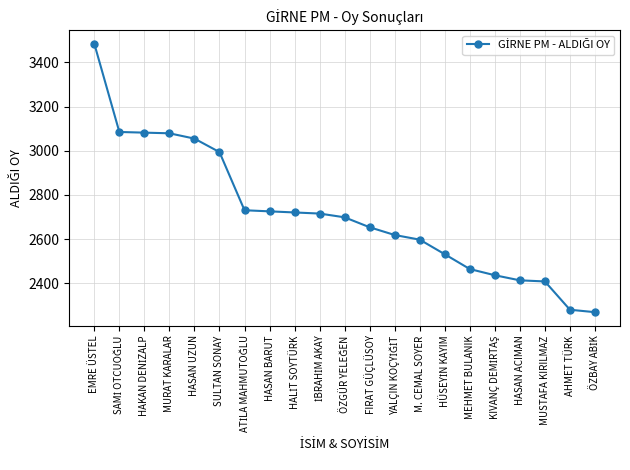

True or false: the data shows 3079 at MURAT KARALAR.

True